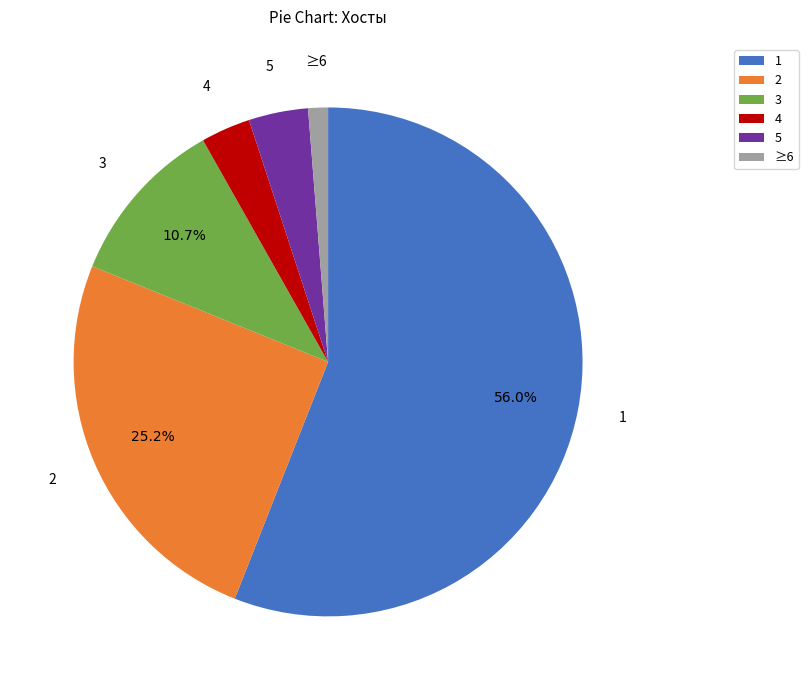

How many segments does this pie chart have?

6